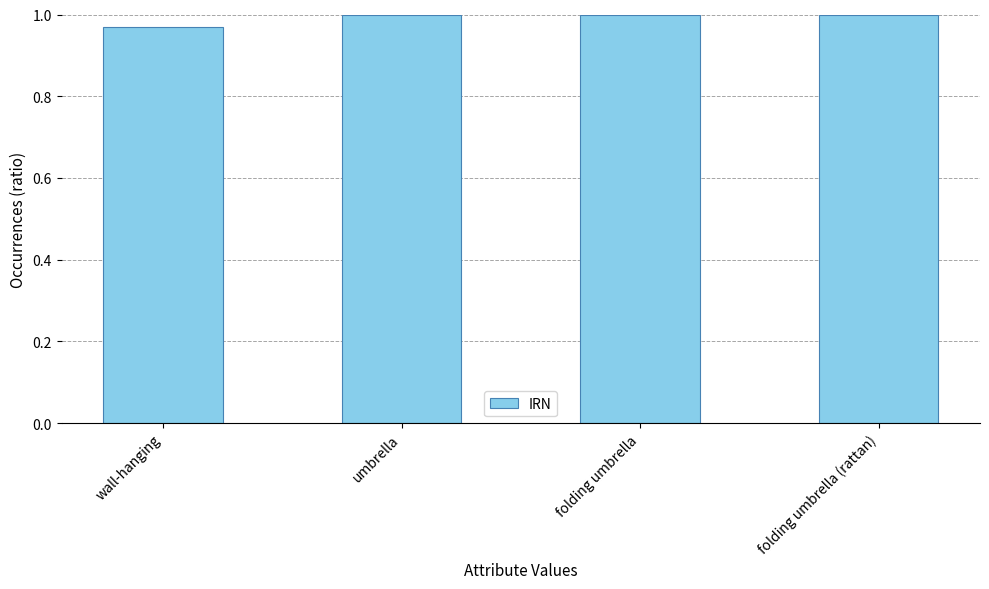

Are the bars grouped side by side (vs. stacked)?

No